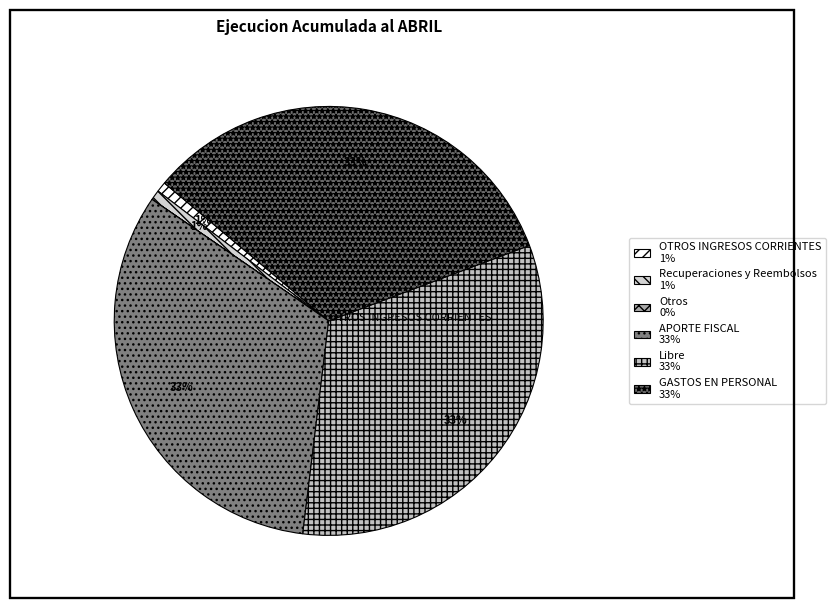

How many slices are in this pie chart?

6